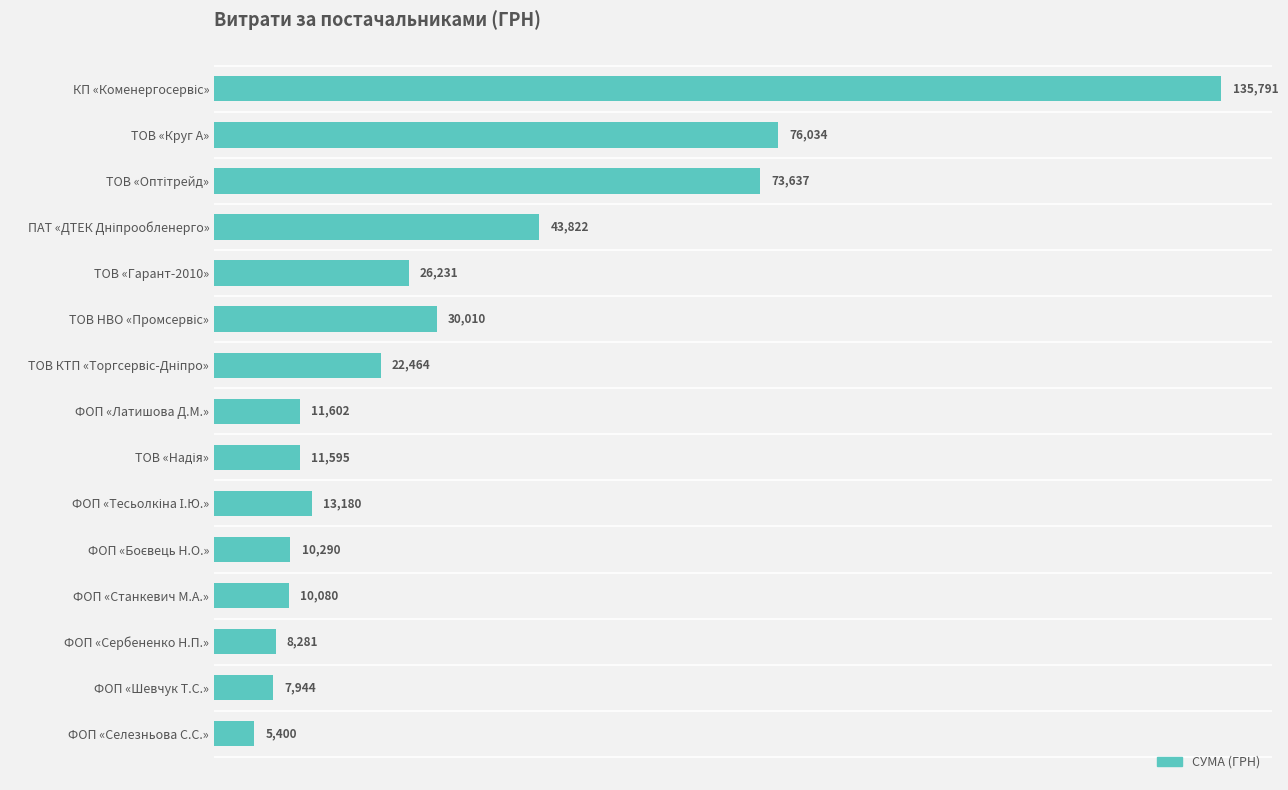

Are the bars horizontal?

Yes